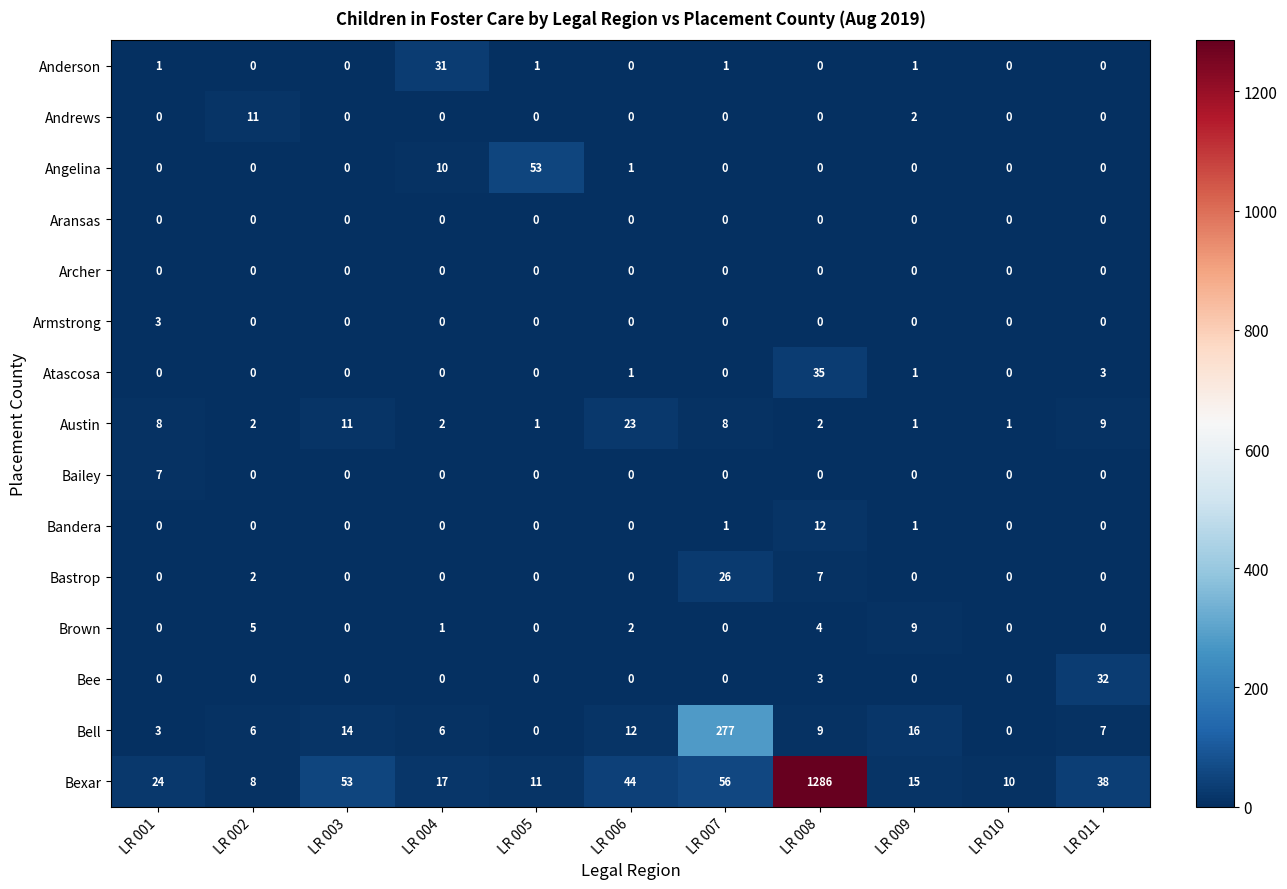

Which series has the largest range (max minus min)?

Bexar